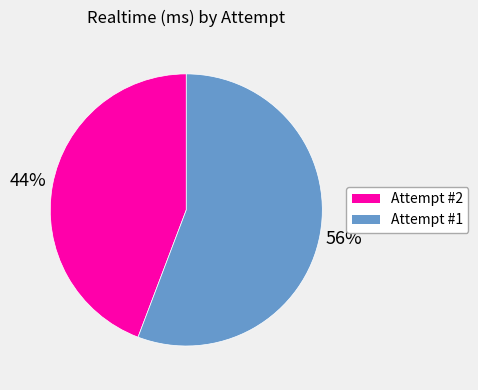

To the nearest percent, what percentage of the pie is Attempt #1?

56%